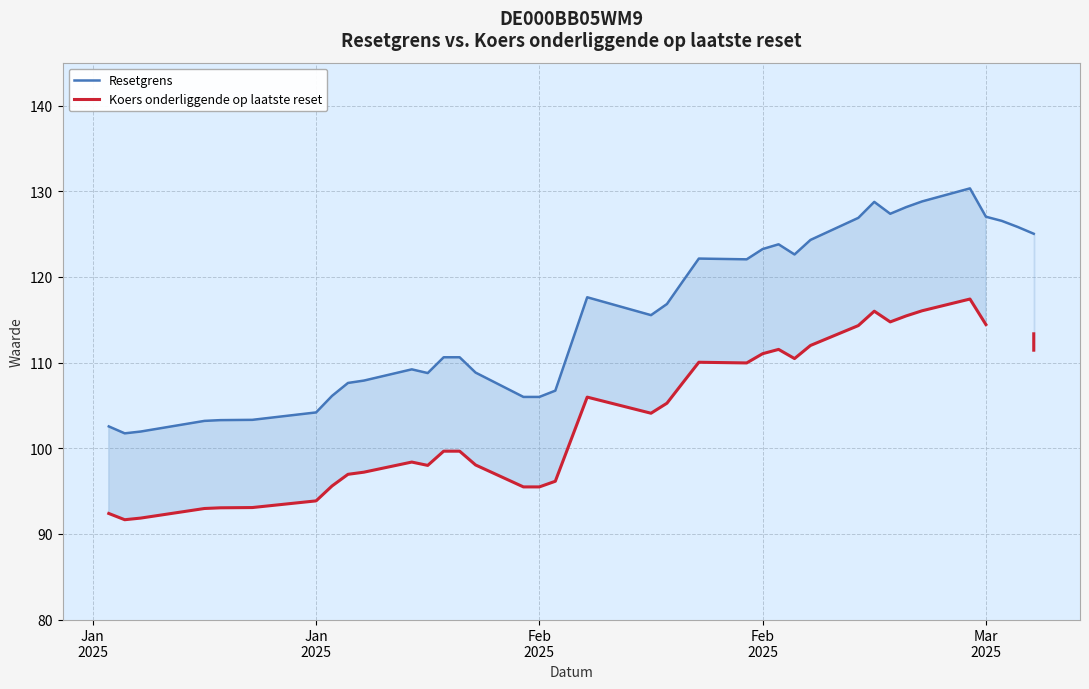

What is the greatest value displayed?

130.3